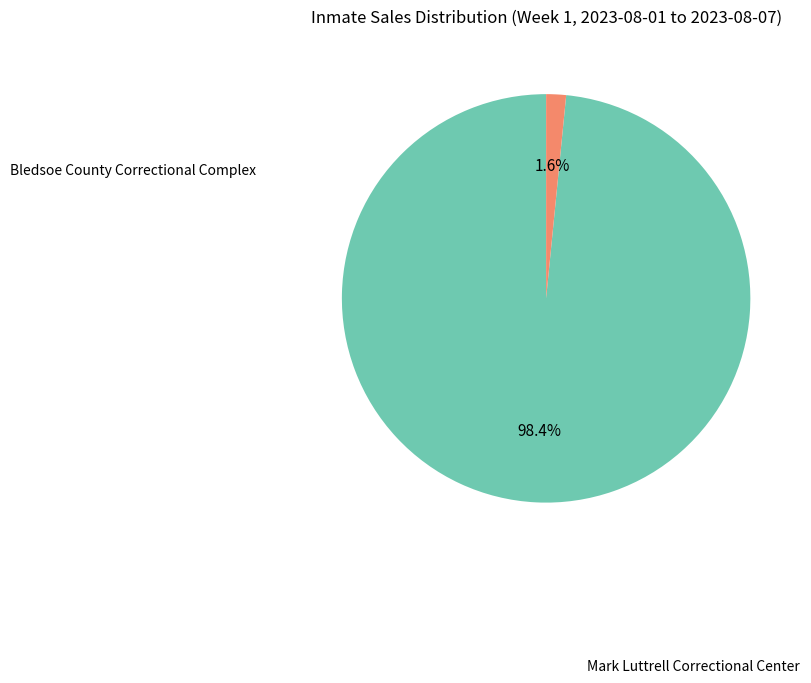

Which slice is the smallest?

Mark Luttrell Correctional Center